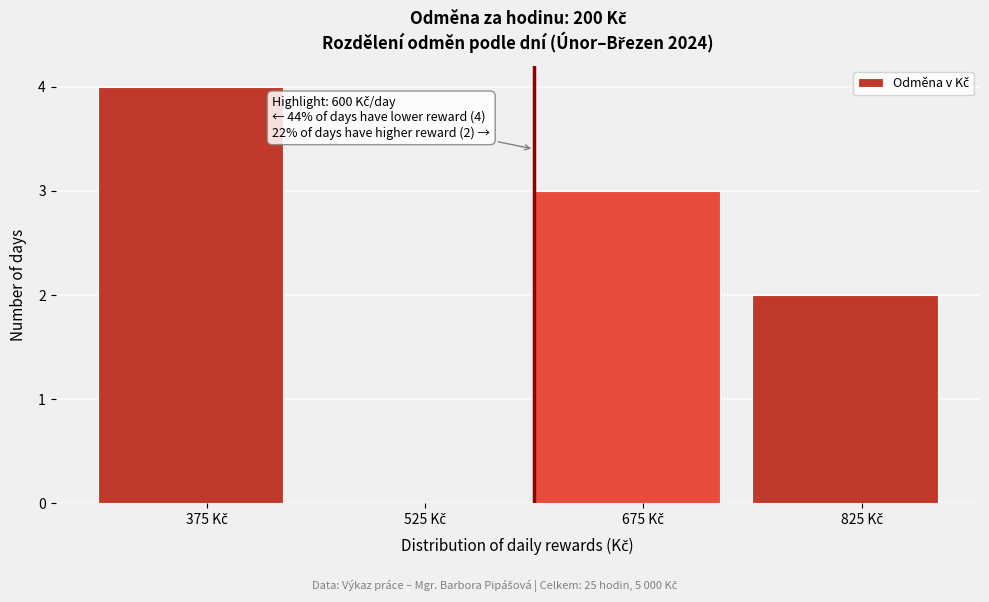

Which range on the x-axis has the tallest bar?

300 to 450